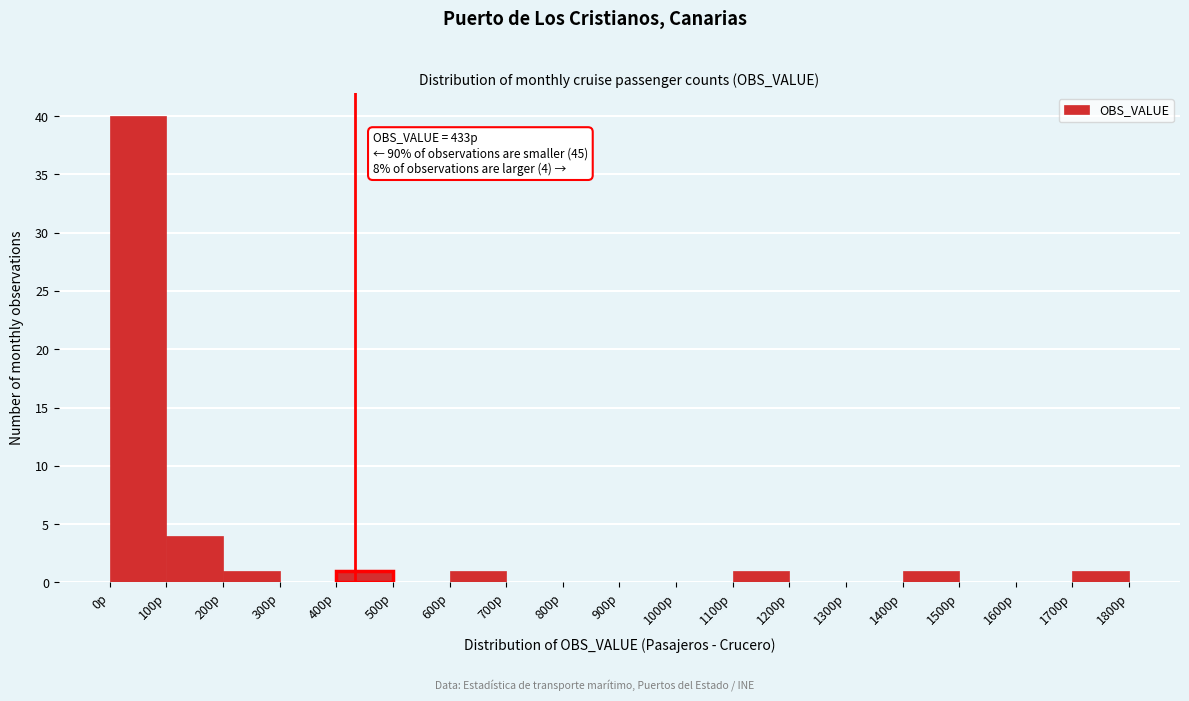

Over which range of the x-axis is the bar tallest?

0 to 100